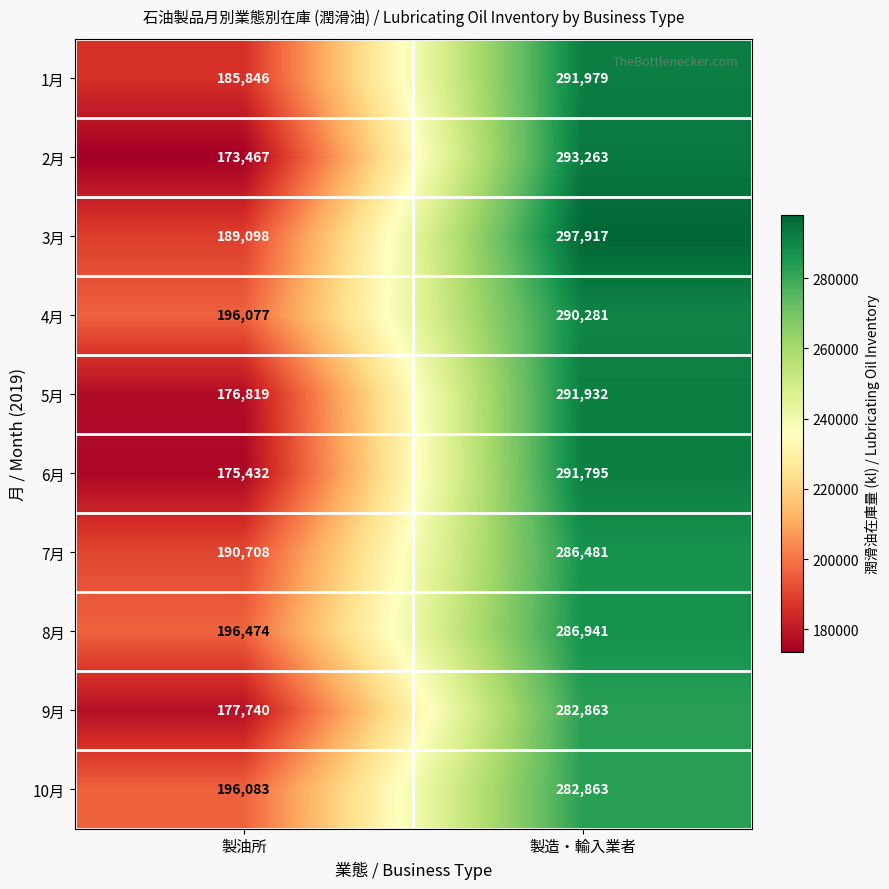

What is the spread (max minus min) of values at 製造・輸入業者?

15054